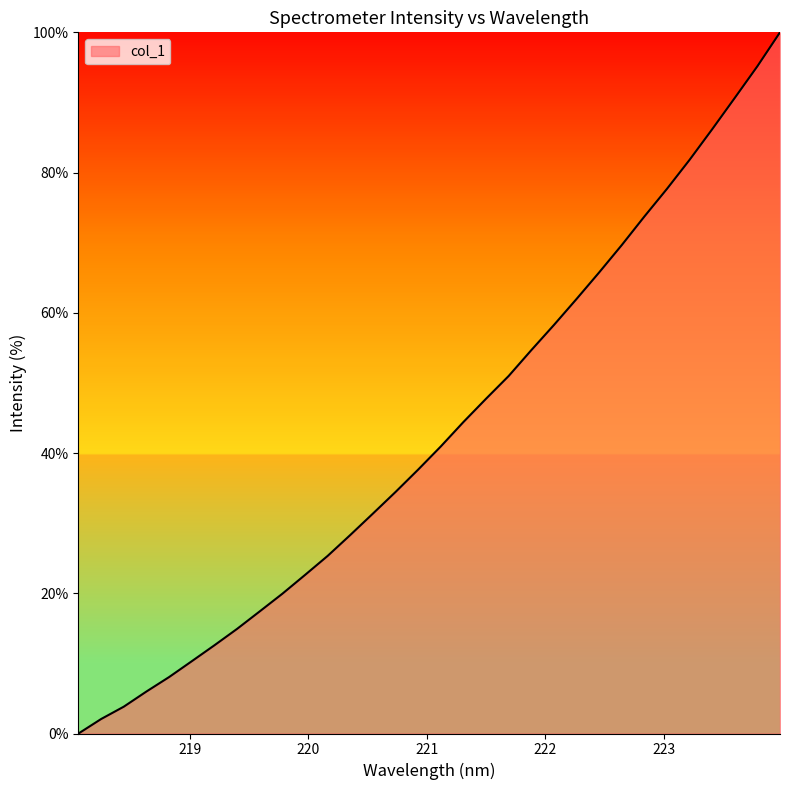

What is the maximum value shown in the chart?

100.0